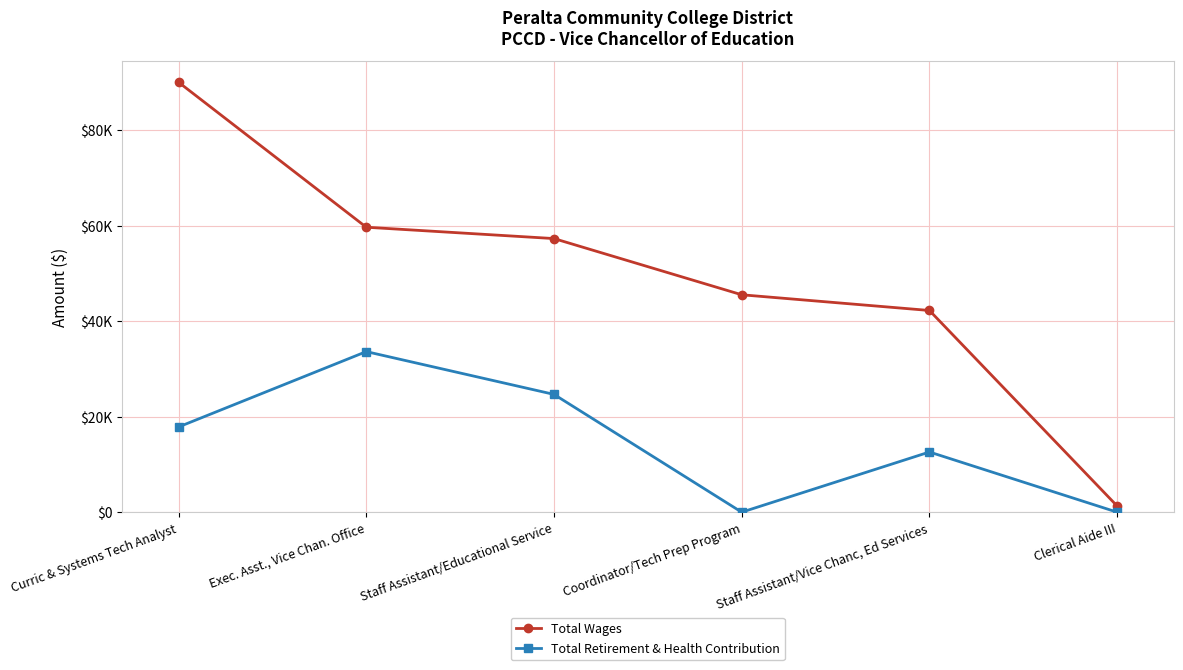

Where does the Total Retirement & Health Contribution series first go above 17842?

Exec. Asst., Vice Chan. Office